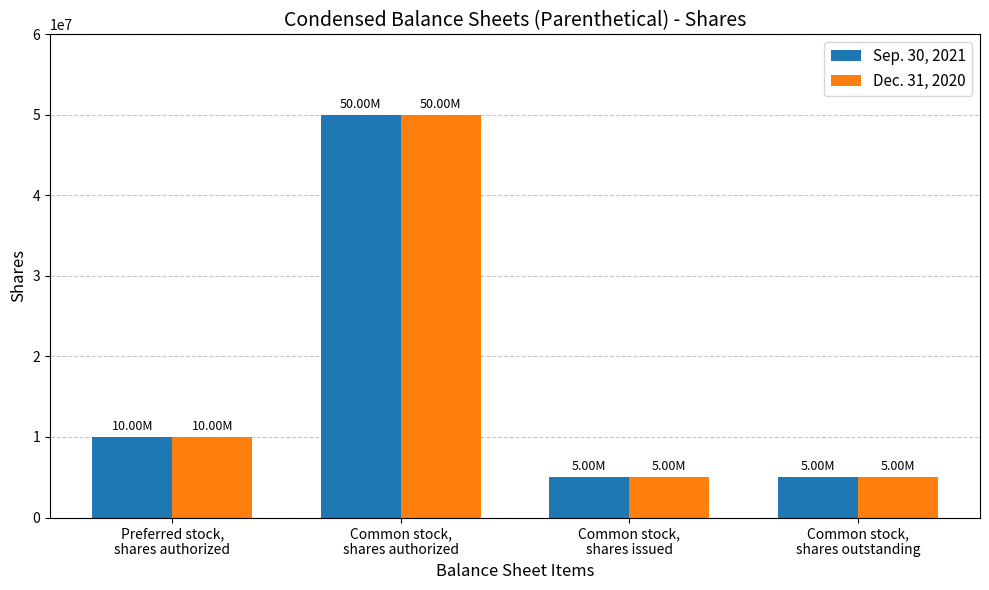

What is the difference between the maximum and minimum values in the Dec. 31, 2020 series?

45000000